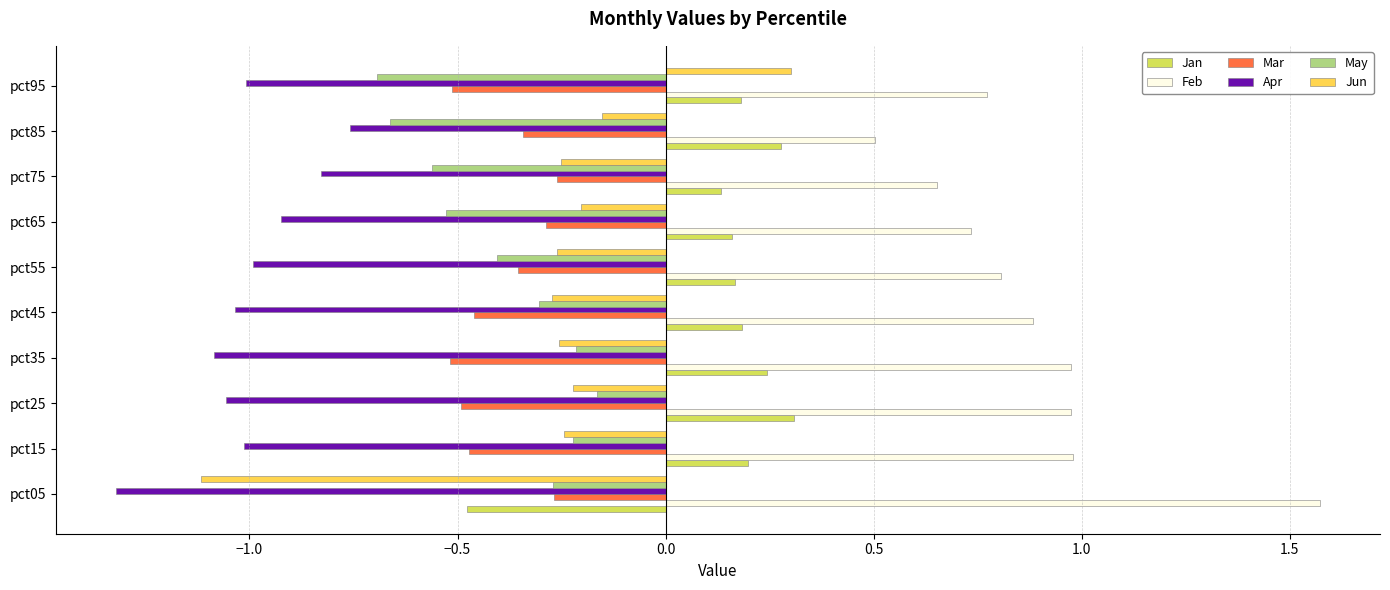

Is it true that Feb equals 0.8 at pct85?

False